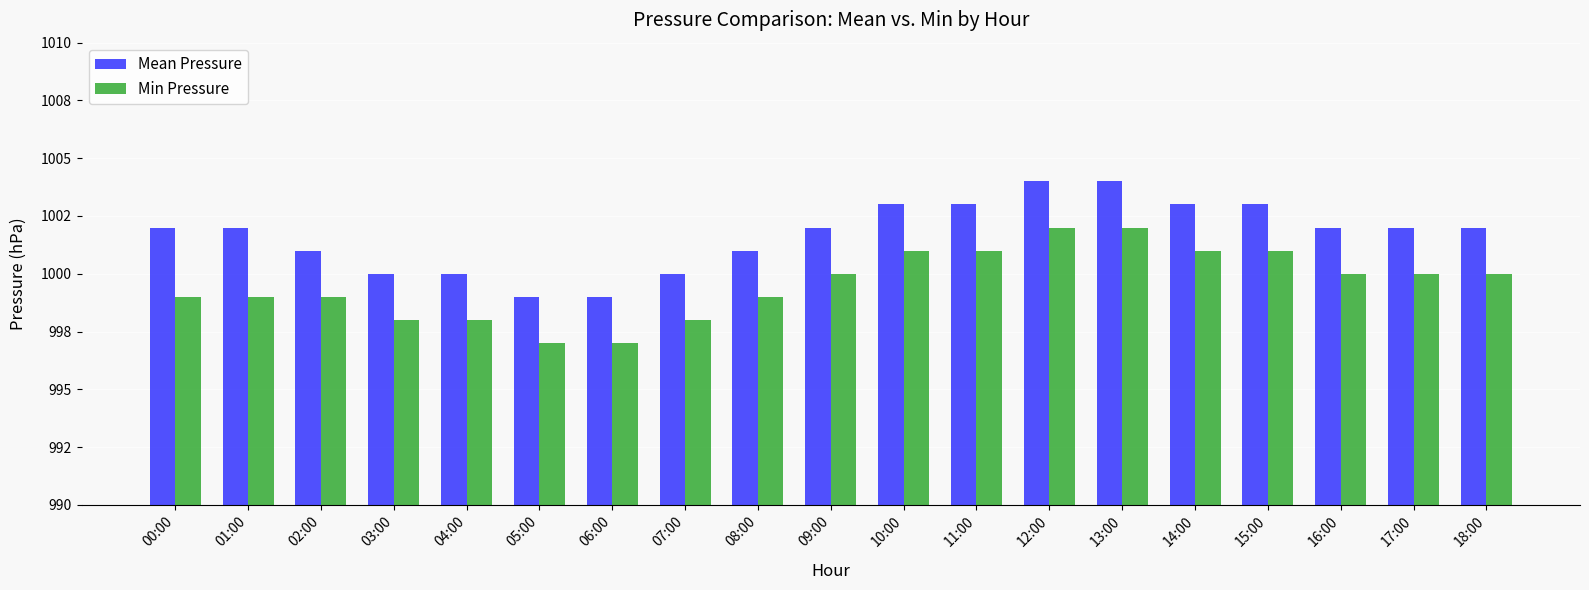

Are the bars horizontal?

No